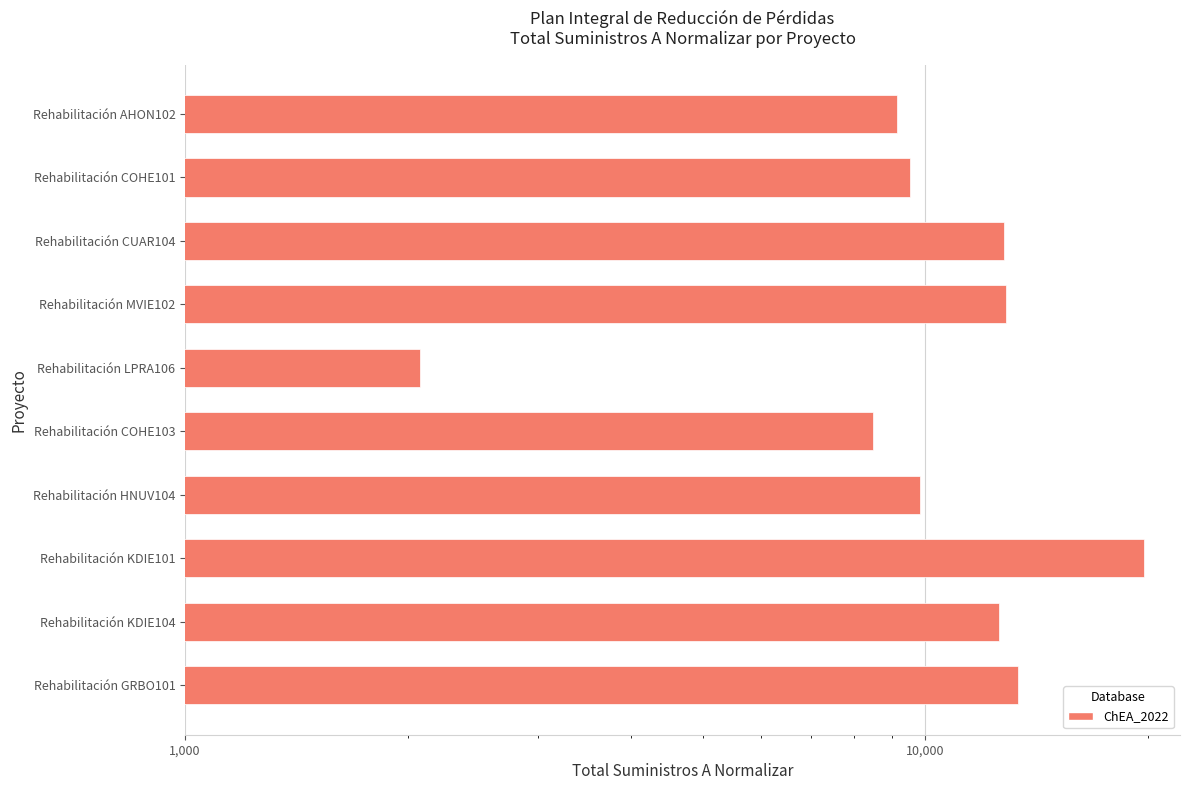

What is the approximate value at Rehabilitación CUAR104, to the nearest 10?

12760